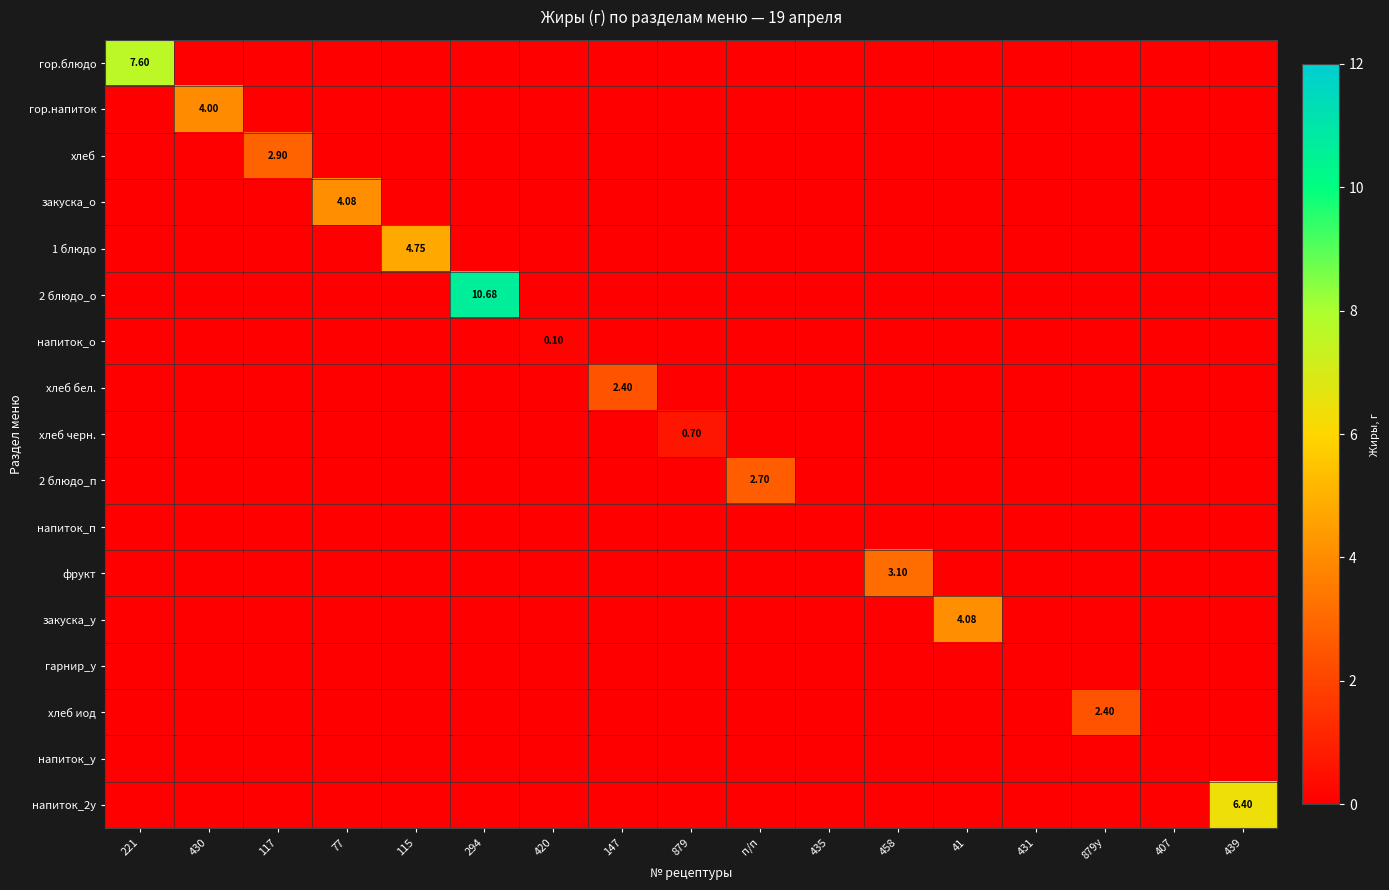

What is the total value across all series at 221?

7.6